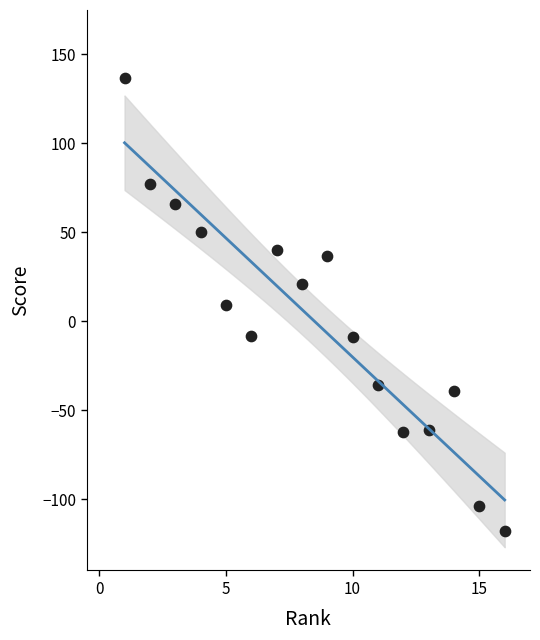

What is the range of X values (max minus min)?

15